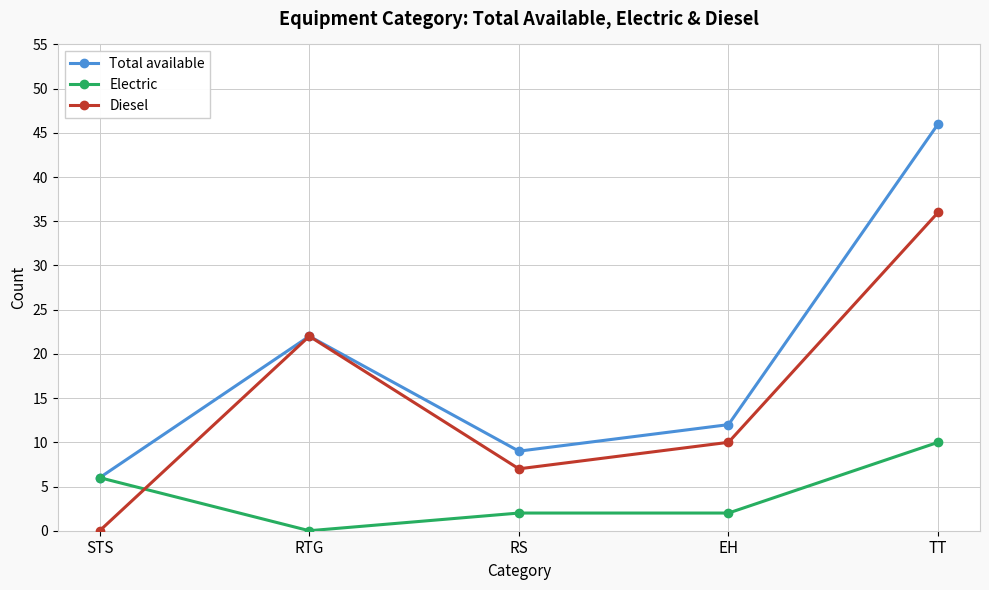

What is the difference between the maximum and second lowest values in the Diesel series?

29